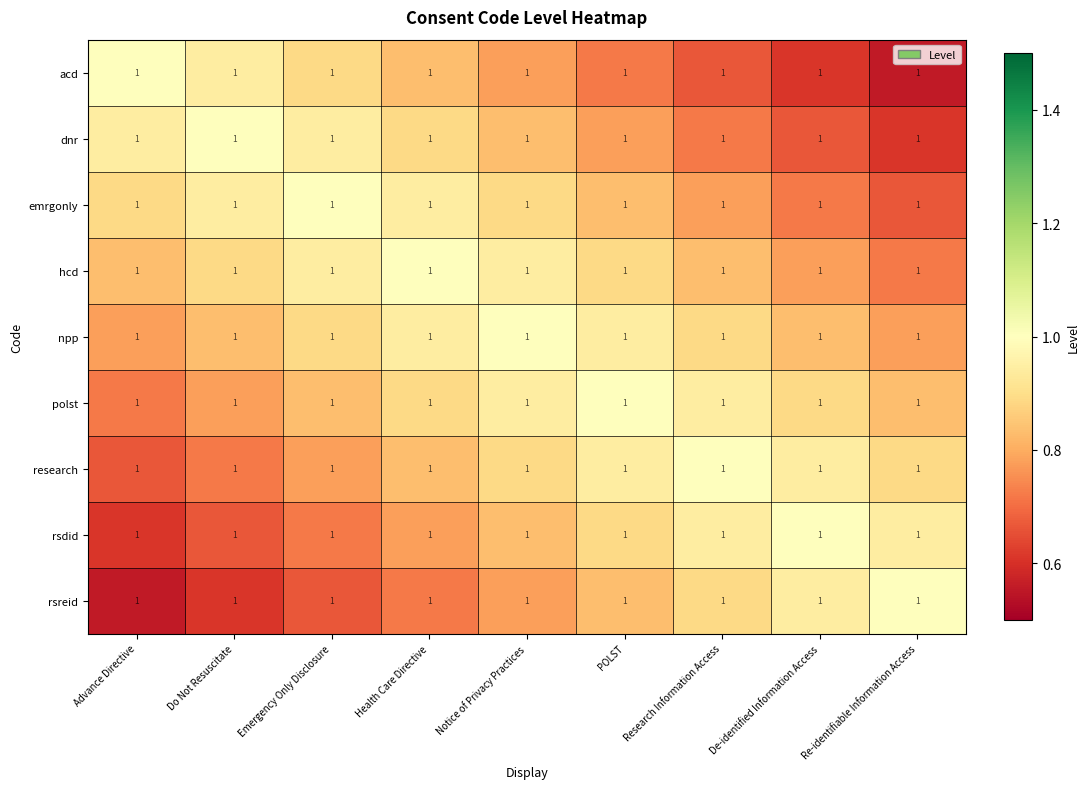

Between POLST and Health Care Directive, which is larger?

Health Care Directive